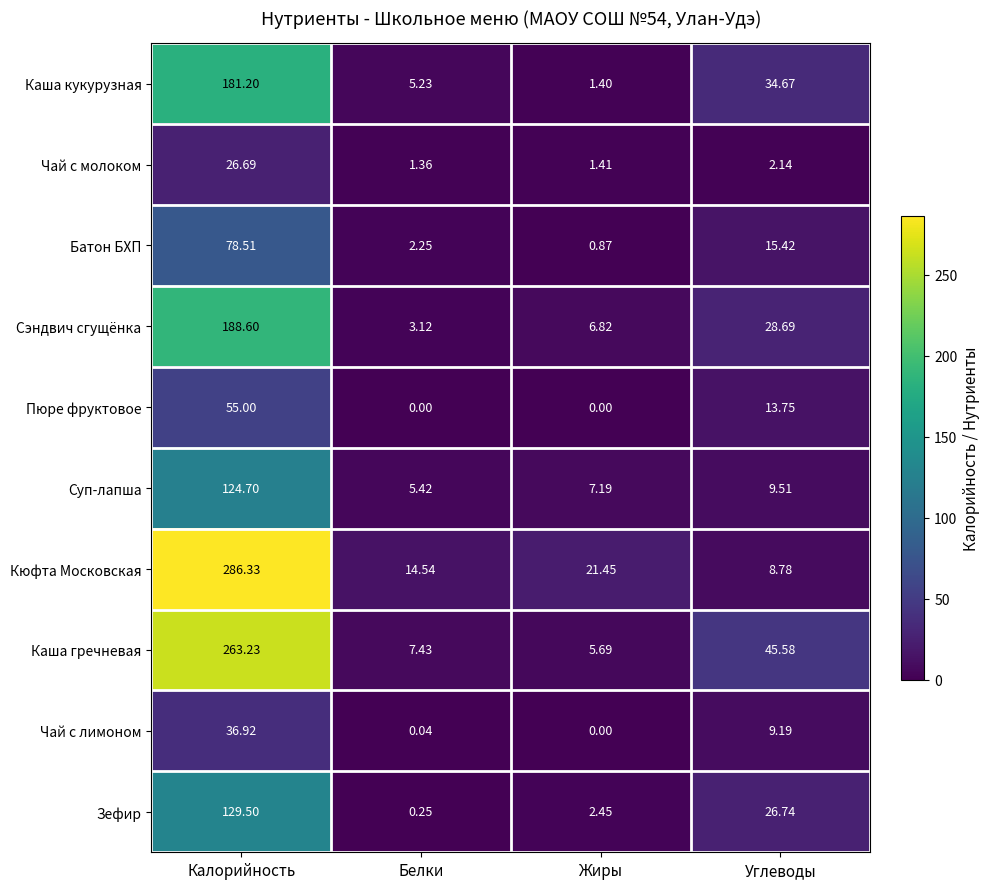

At Белки, list the series in order from smallest to largest.

Пюре фруктовое, Чай с лимоном, Зефир, Чай с молоком, Батон БХП, Сэндвич сгущёнка, Каша кукурузная, Суп-лапша, Каша гречневая, Кюфта Московская